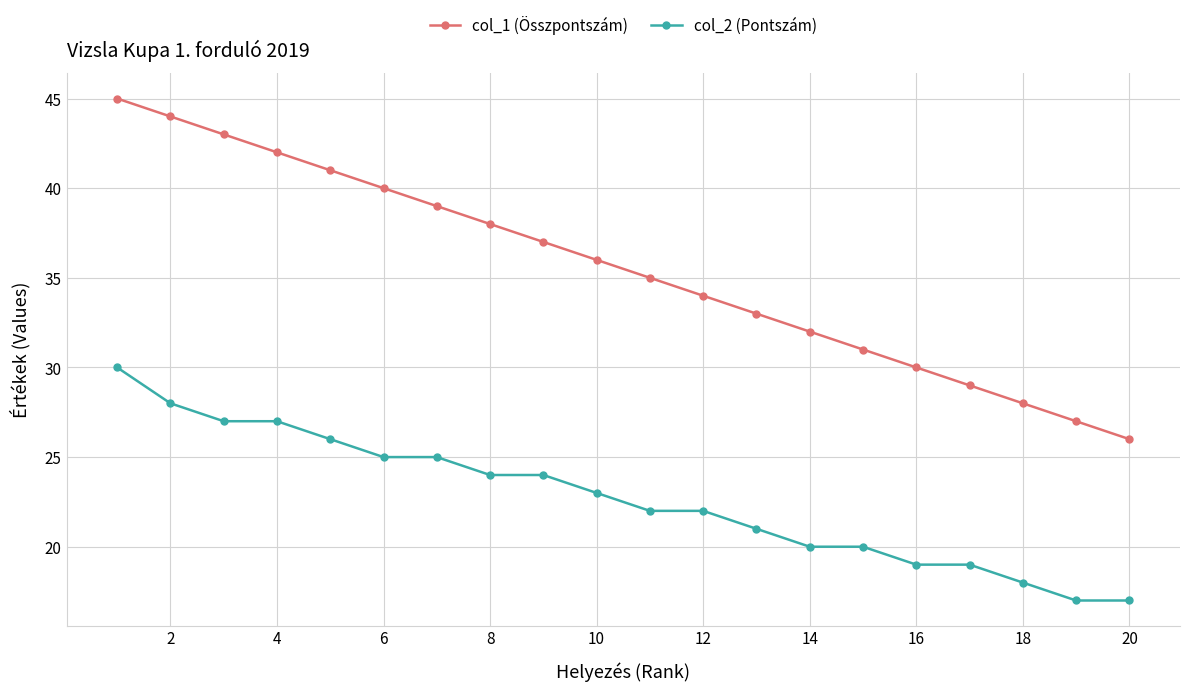

What is the highest value of the col_1 (Összpontszám) series?

45